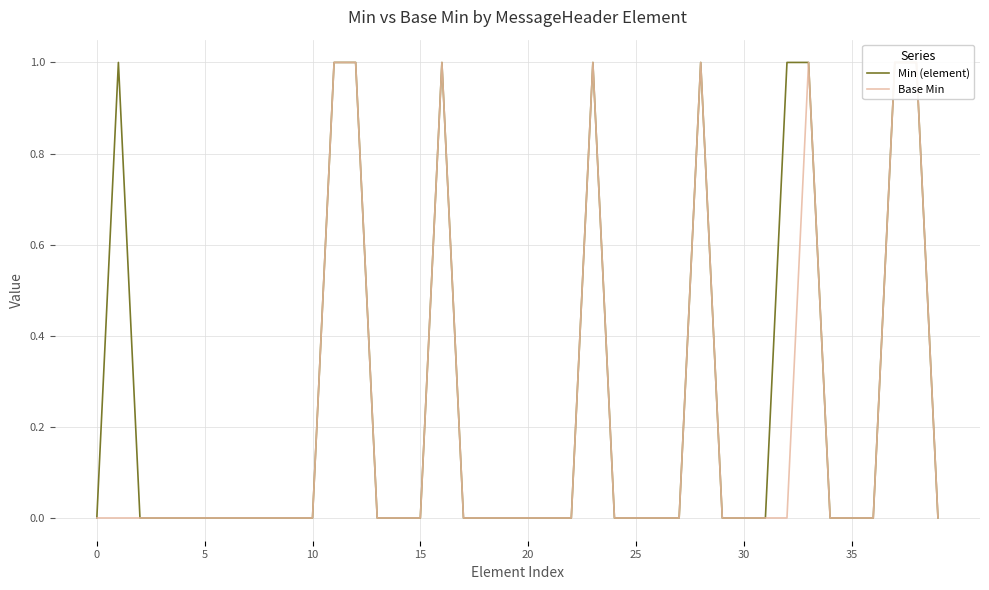

List the series in order of their peak value, highest first.

Min (element), Base Min